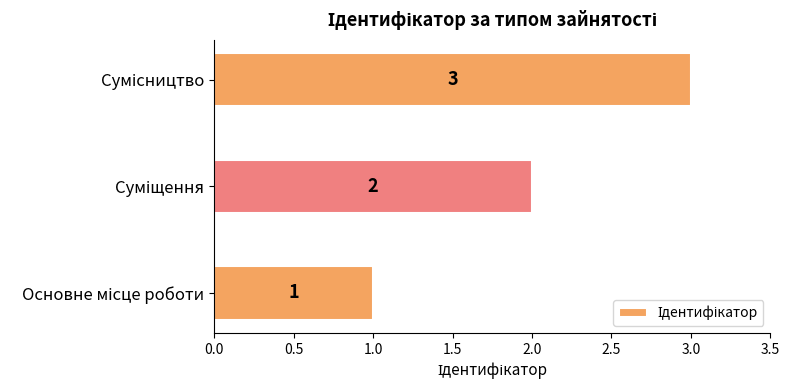

What is the maximum value shown in the chart?

3